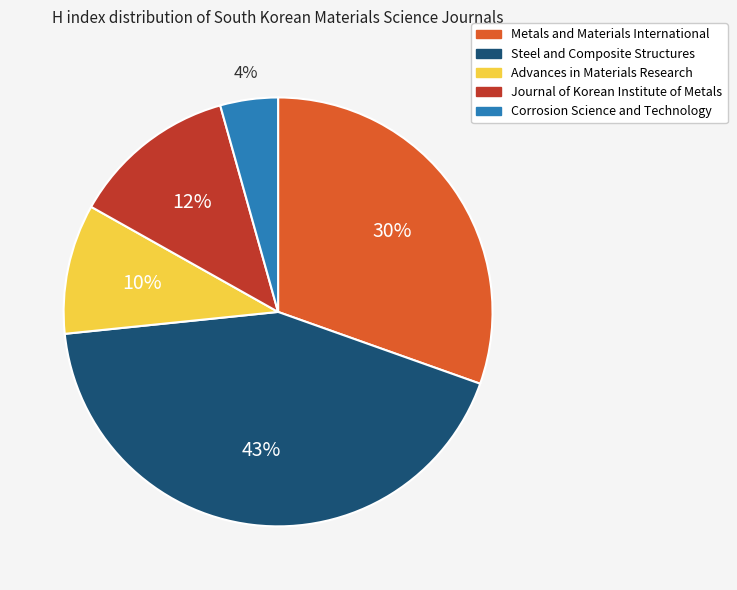

Combined, do Journal of Korean Institute of Metals and Advances in Materials Research account for over 50%?

No